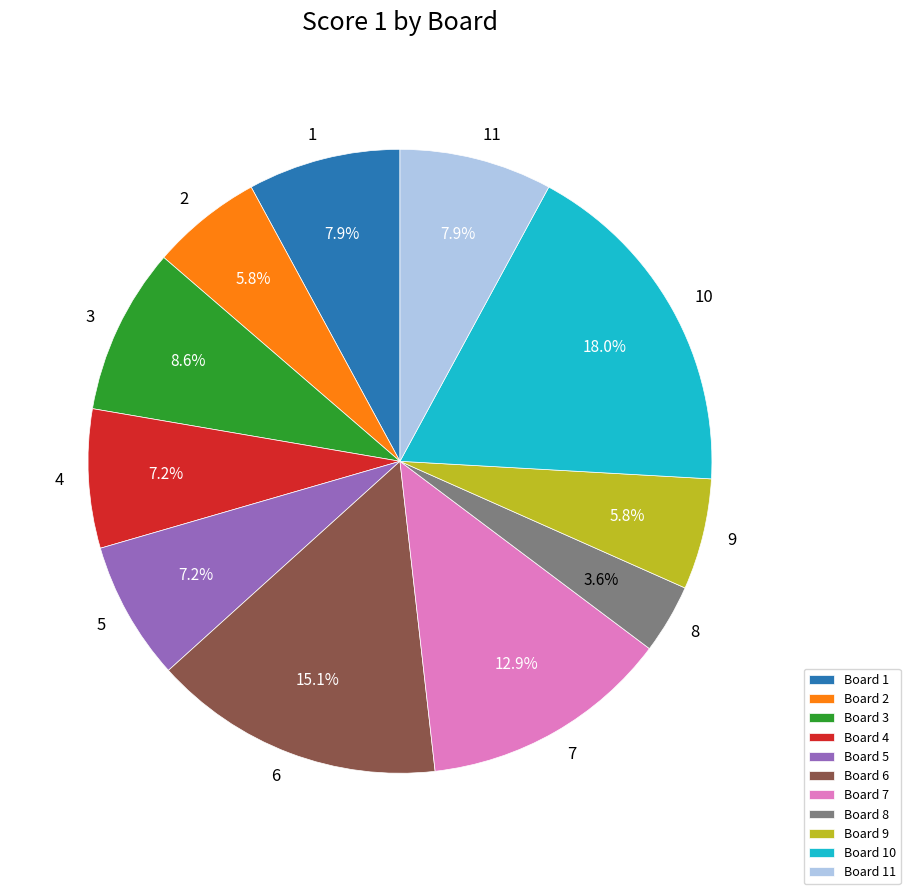

Approximately how many times larger is the value at Board 7 compared to Board 9?

2.2